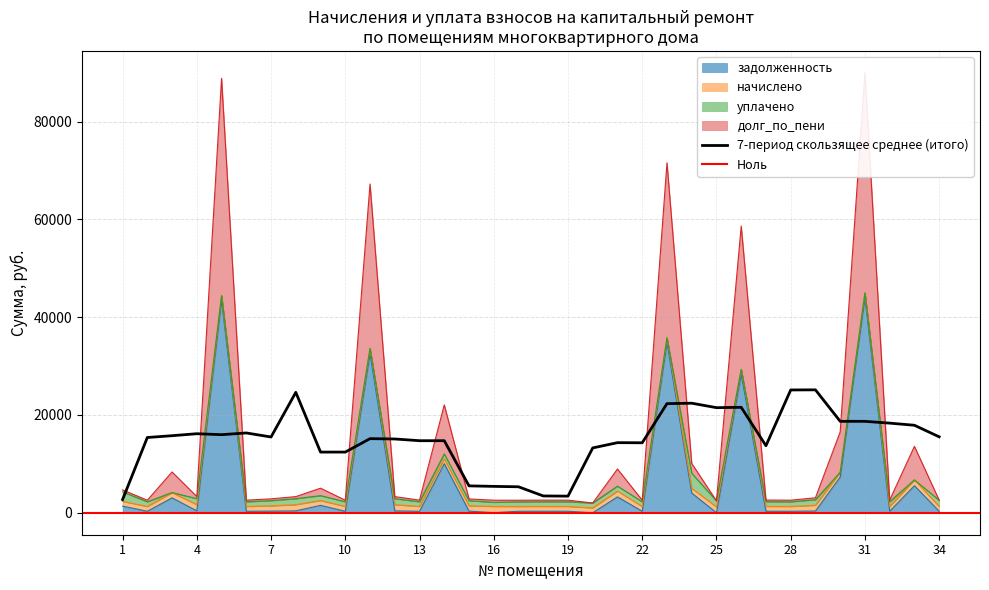

How many interior local peaks does the задолженность series have?

11